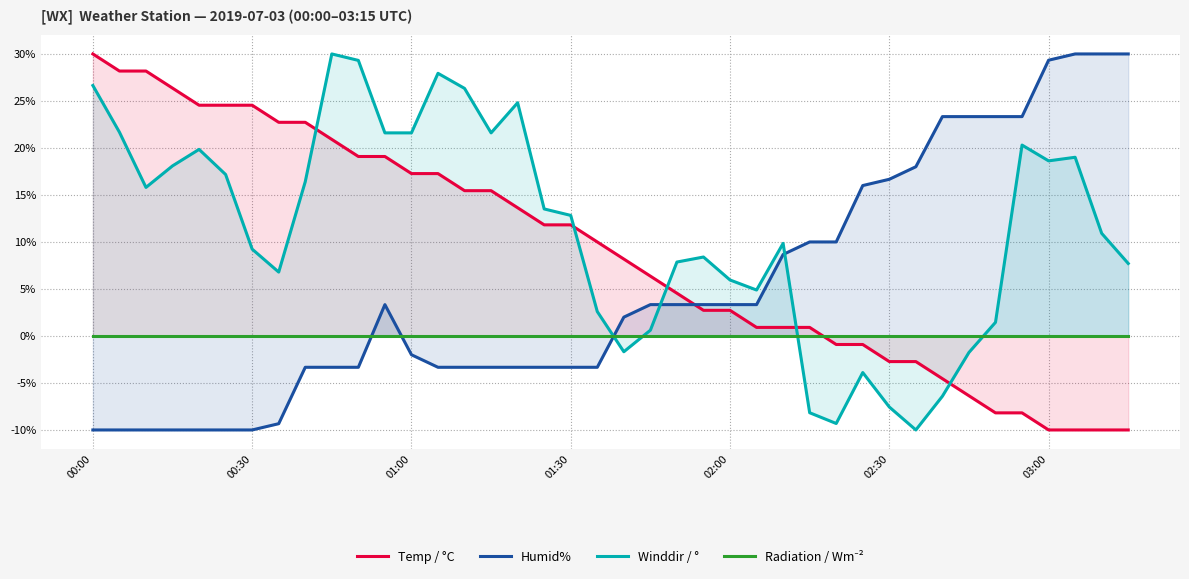

Does the chart display data point markers on the line(s)?

No